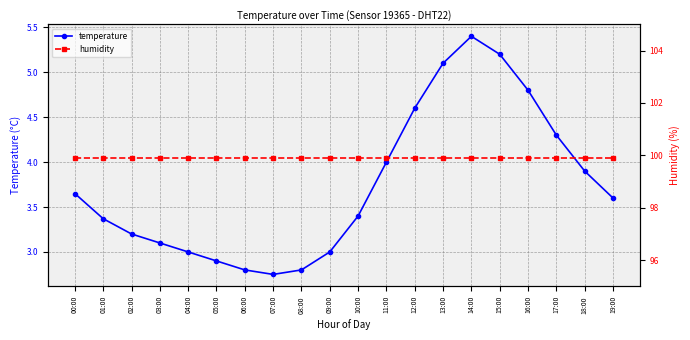

The value of temperature at 19:00 is 5.7. True or false?

False